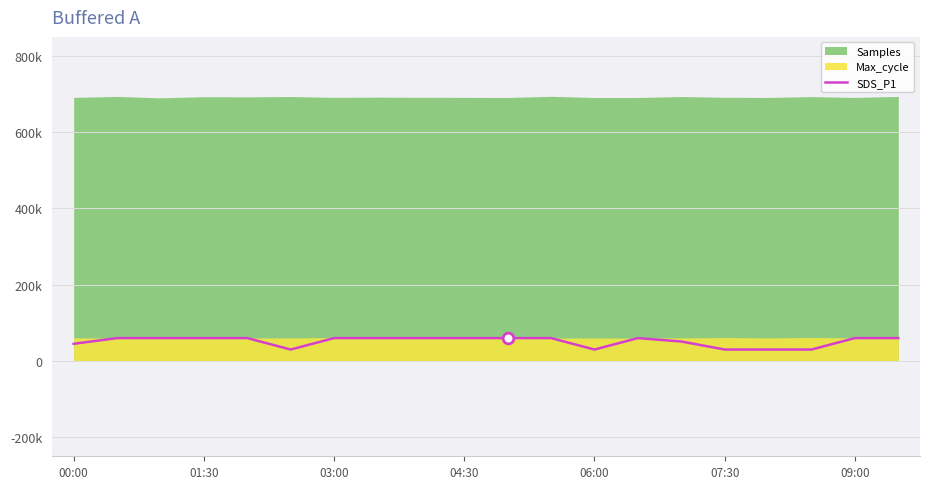

What is the ratio of the value at 9 to the value at 16?

2.0